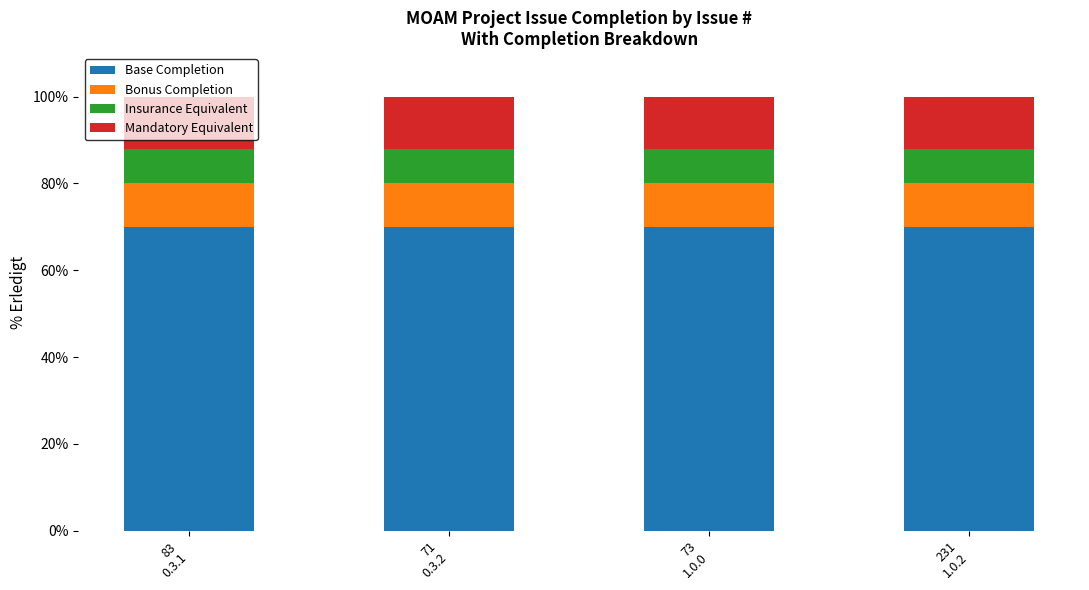

What is the lowest value of the Base Completion series?

70